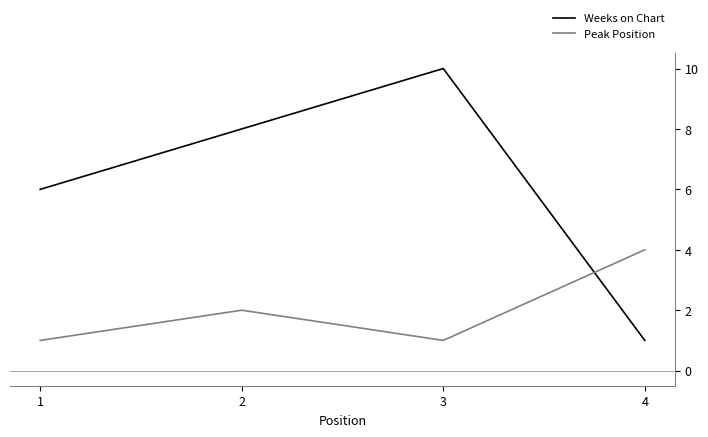

Reading left to right, list all the values displayed in this chart.

Weeks on Chart: 1=6	2=8	3=10	4=1
Peak Position: 1=1	2=2	3=1	4=4